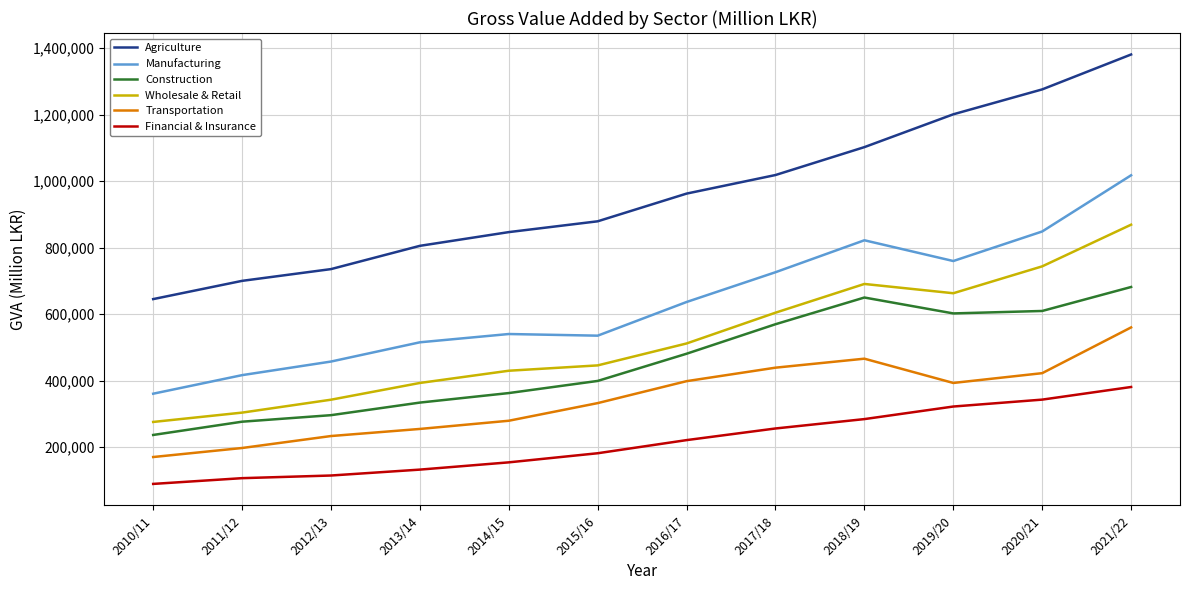

Between 2011/12 and 2020/21, which series saw the biggest shift?

Agriculture